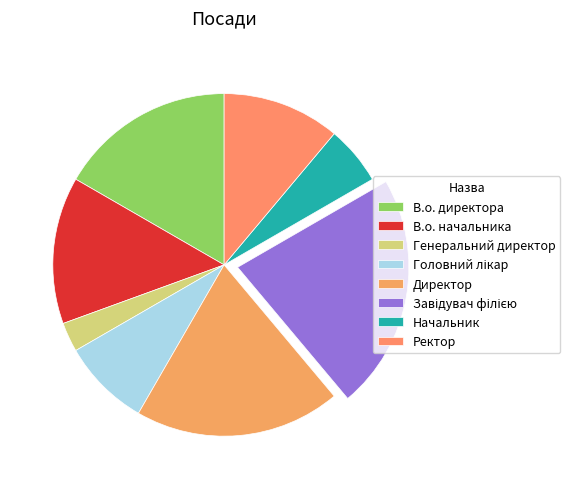

Is Ректор the majority of the pie?

No